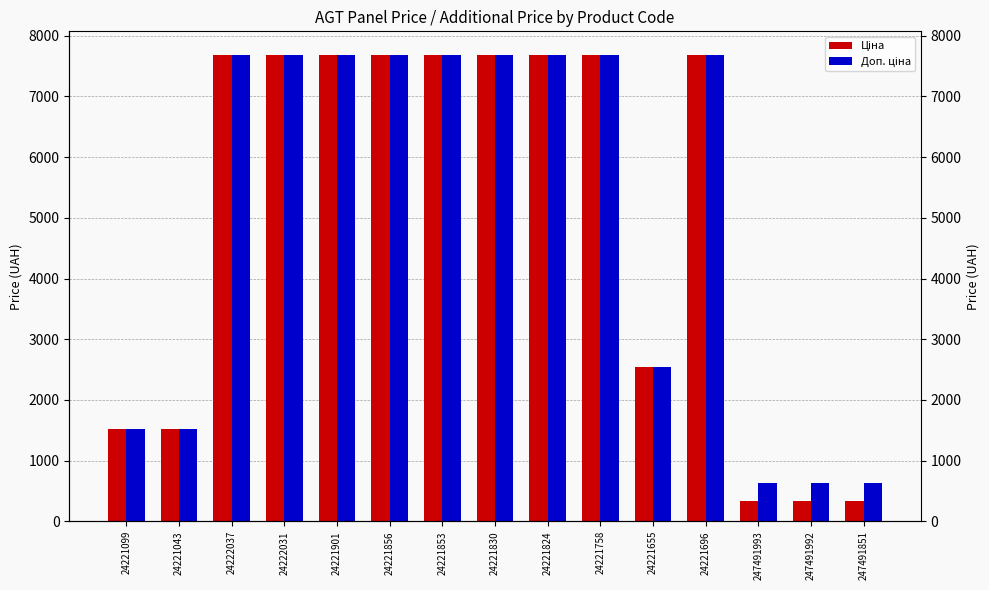

How many data points in Ціна are less than 7687?

6